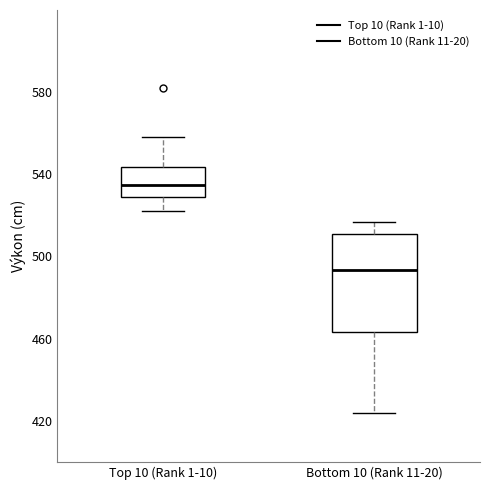

Which box's median line is the highest?

Top 10 (Rank 1-10)